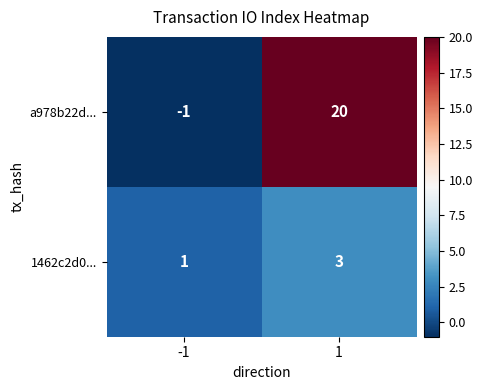

What value does the a978b22d... series have at 1?

20